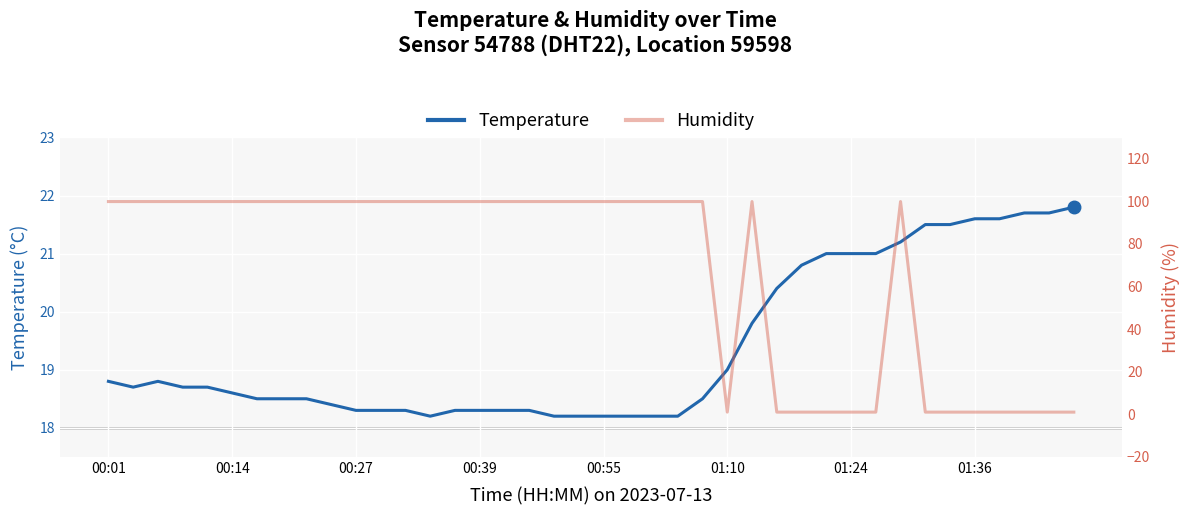

In humidity, how many points are lower than both neighbors (excluding endpoints)?

1